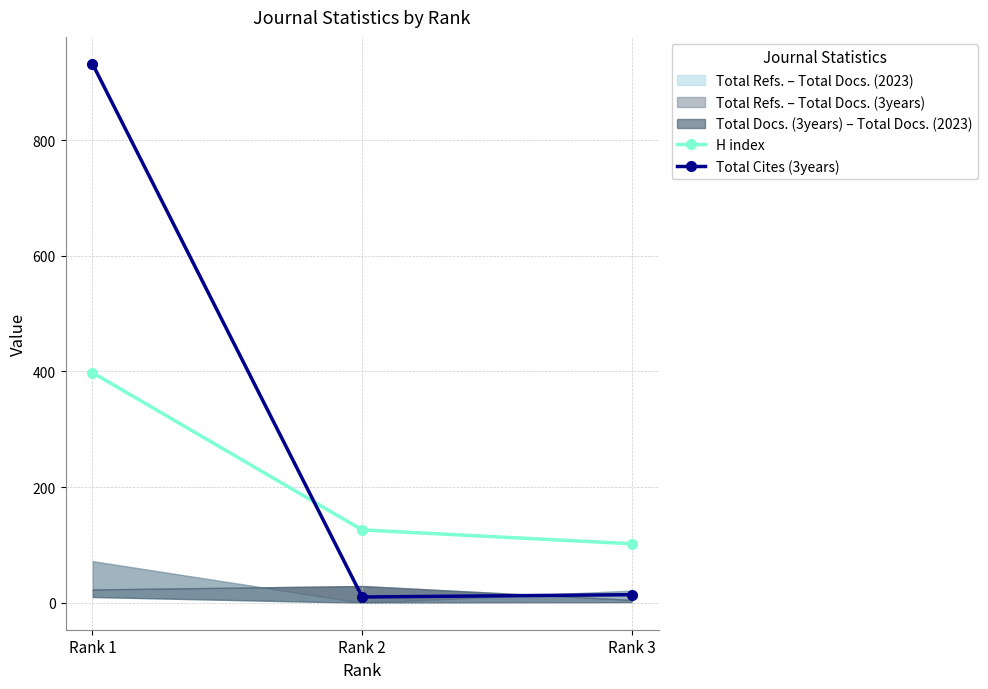

What is the average value of the Total Cites (3years) series?

319